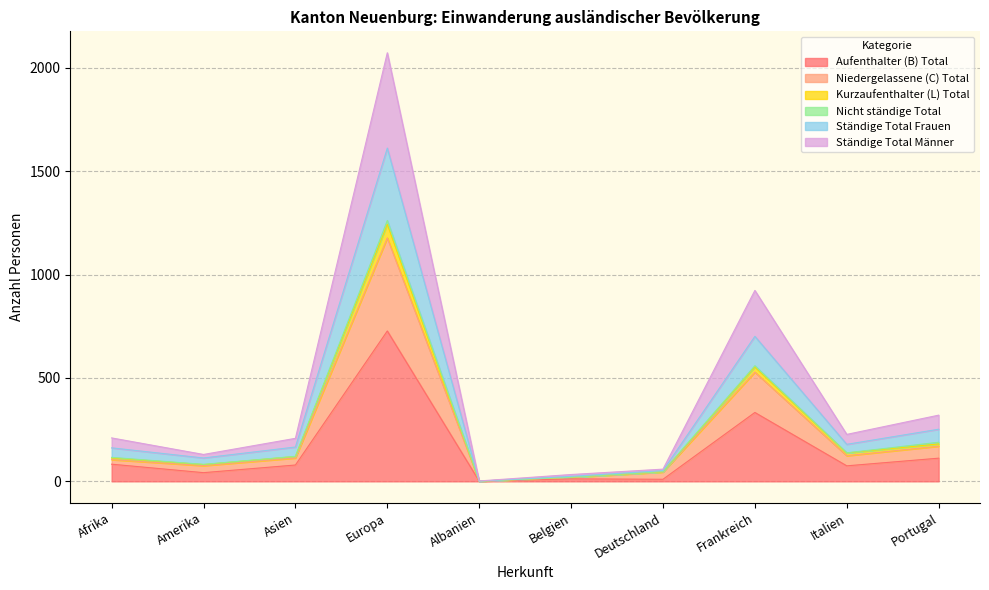

In Ständige Total Männer, how many points are lower than both neighbors (excluding endpoints)?

3